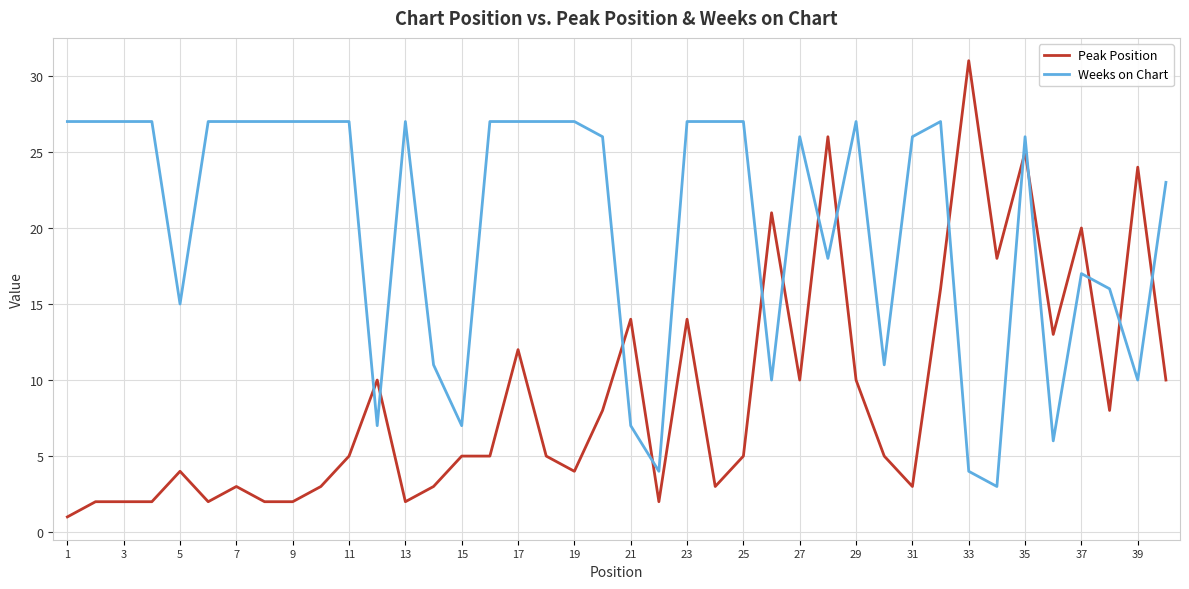

What is the difference between the maximum and minimum values in the Weeks on Chart series?

24